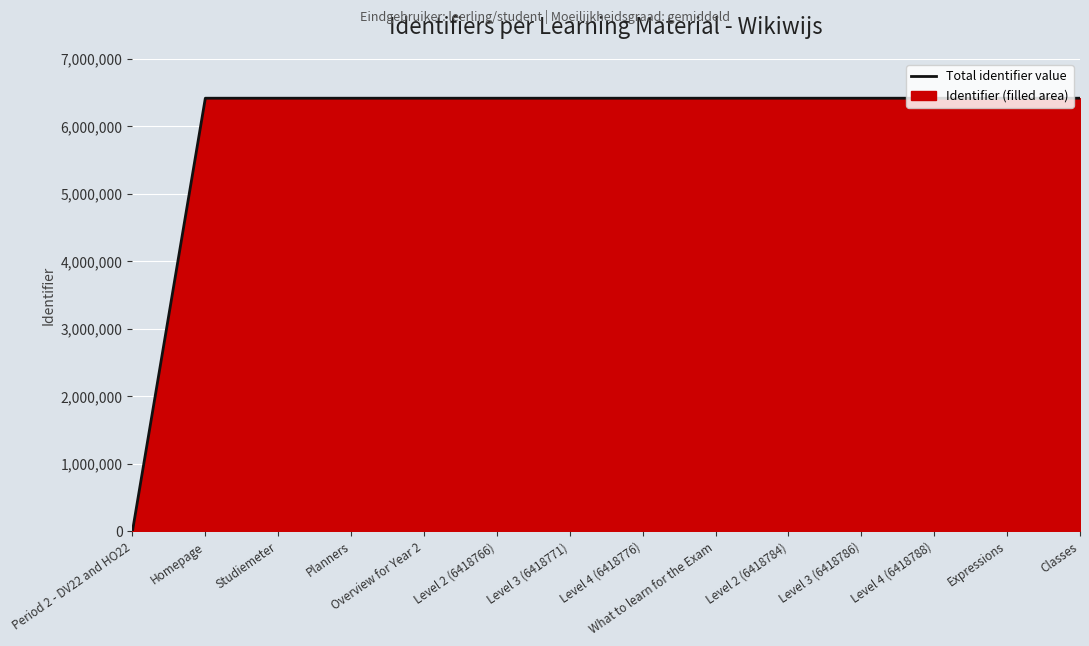

Reading left to right, what are all the values shown in this chart?

0	6418752	6418755	6418757	6418758	6418766	6418771	6418776	6418781	6418784	6418786	6418788	6418790	6418793